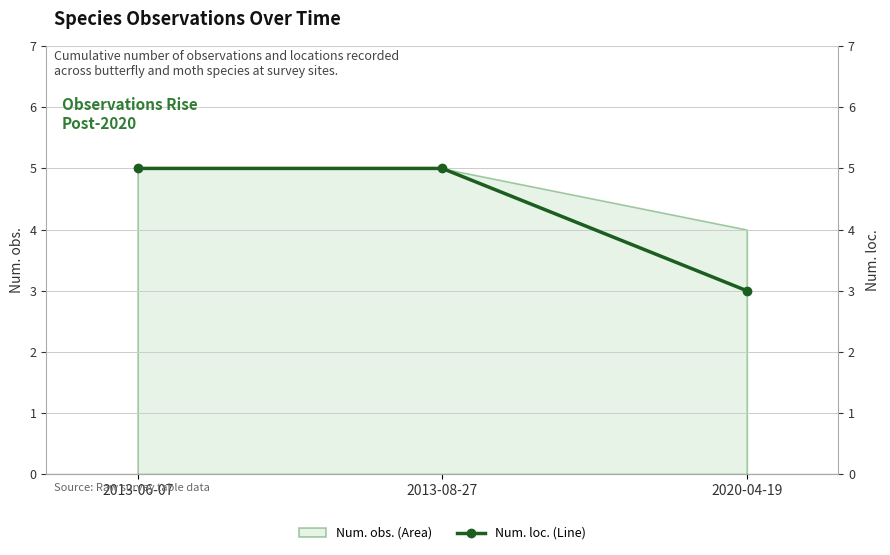

Rank the categories by value from lowest to highest.

2020-04-19, 2013-06-07, 2013-08-27